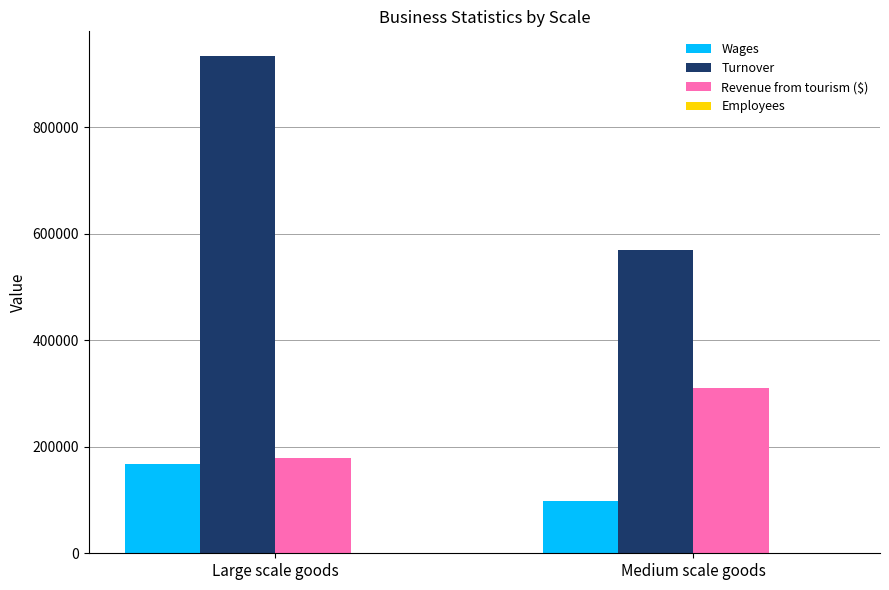

What is the sum of the Wages values at Medium scale goods and Large scale goods?

265200